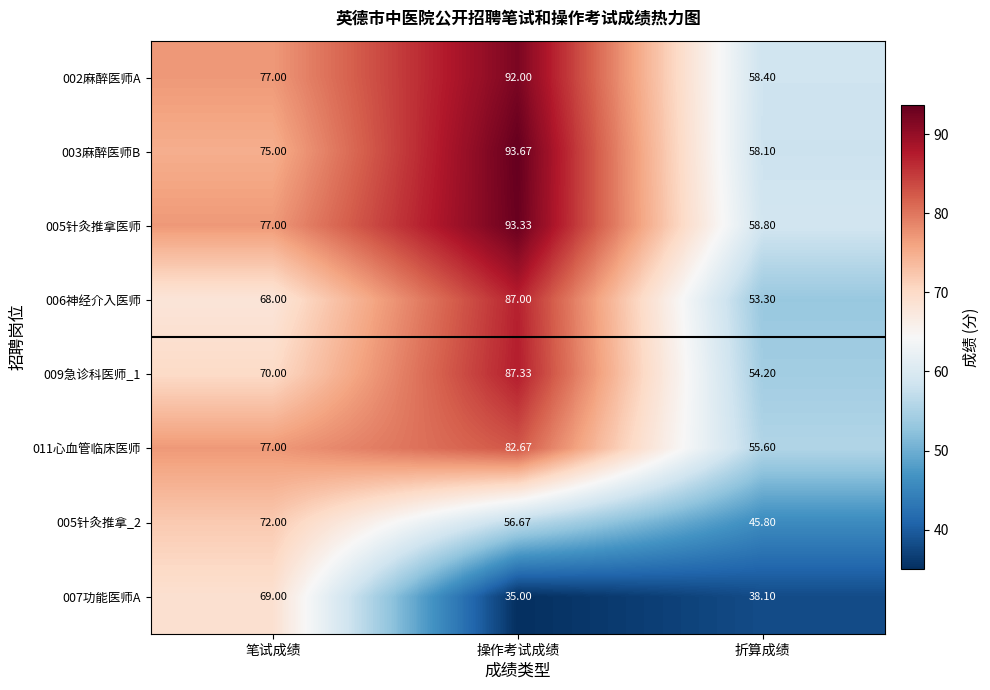

Which category has the lowest value across all series?

操作考试成绩